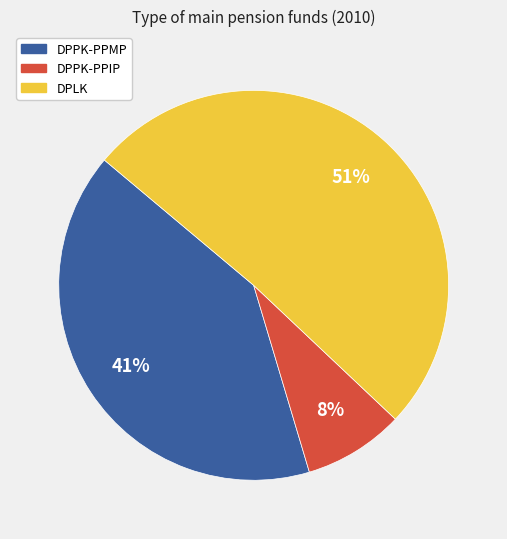

Which category has the biggest portion of the pie?

DPLK